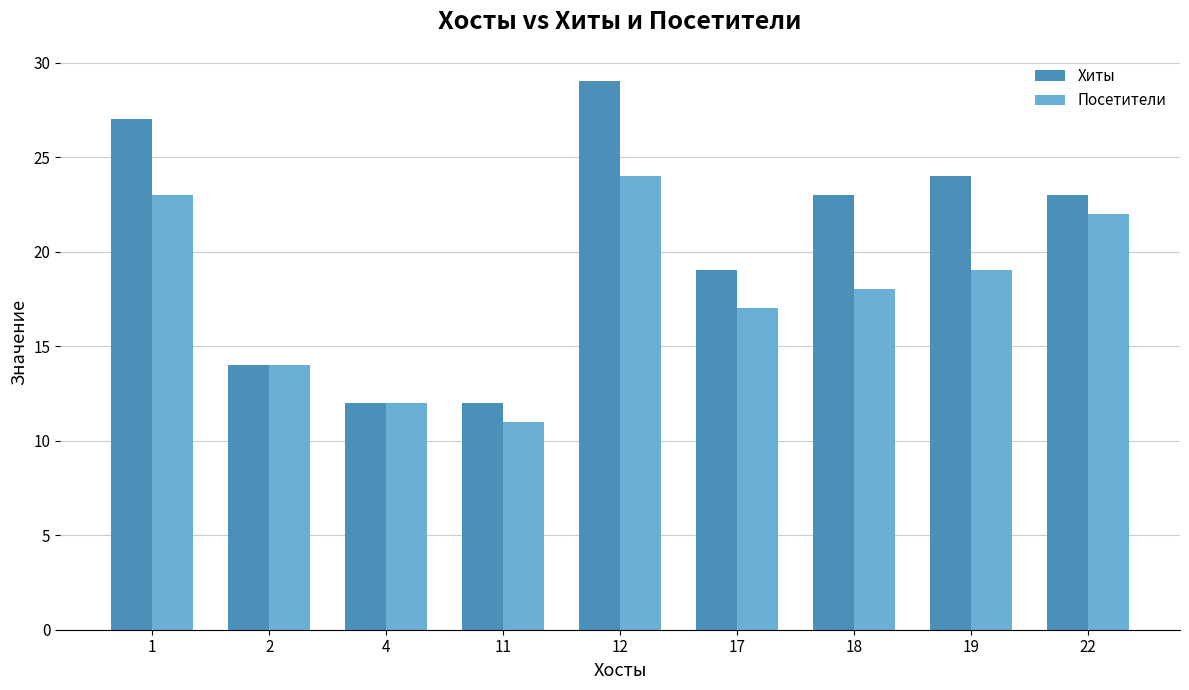

Which series changed the most between 4 and 11?

Посетители